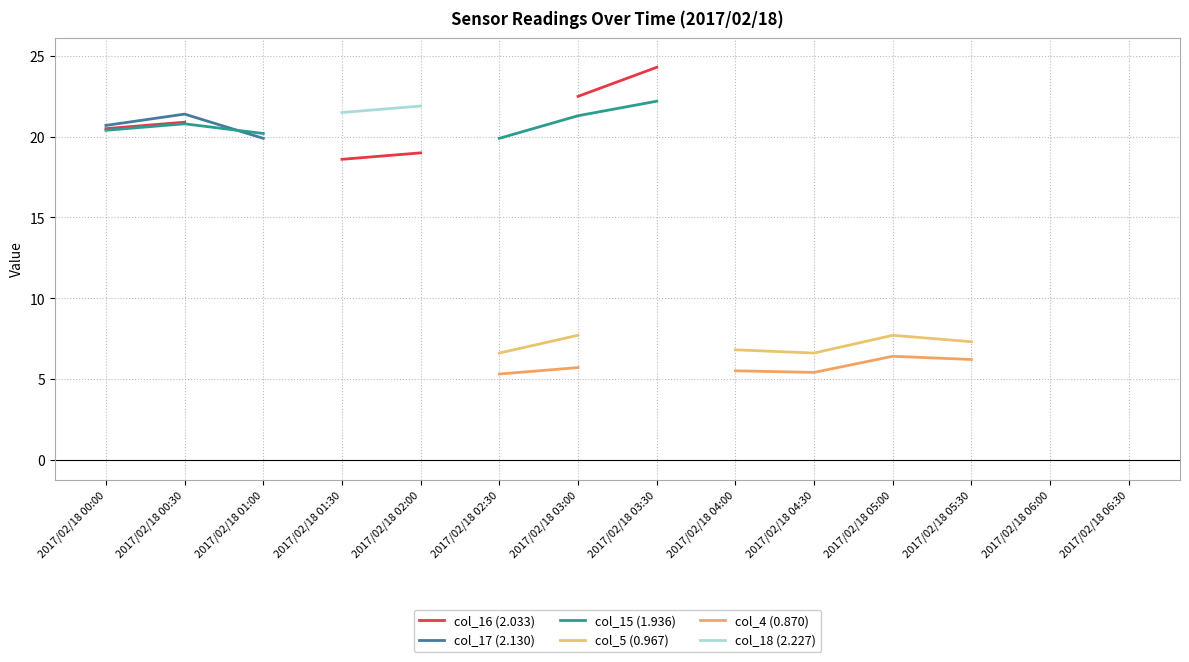

Is the value of col_4 (0.870) at 2017/02/18 04:00 greater than the value of col_18 (2.227) at 2017/02/18 06:30?

No